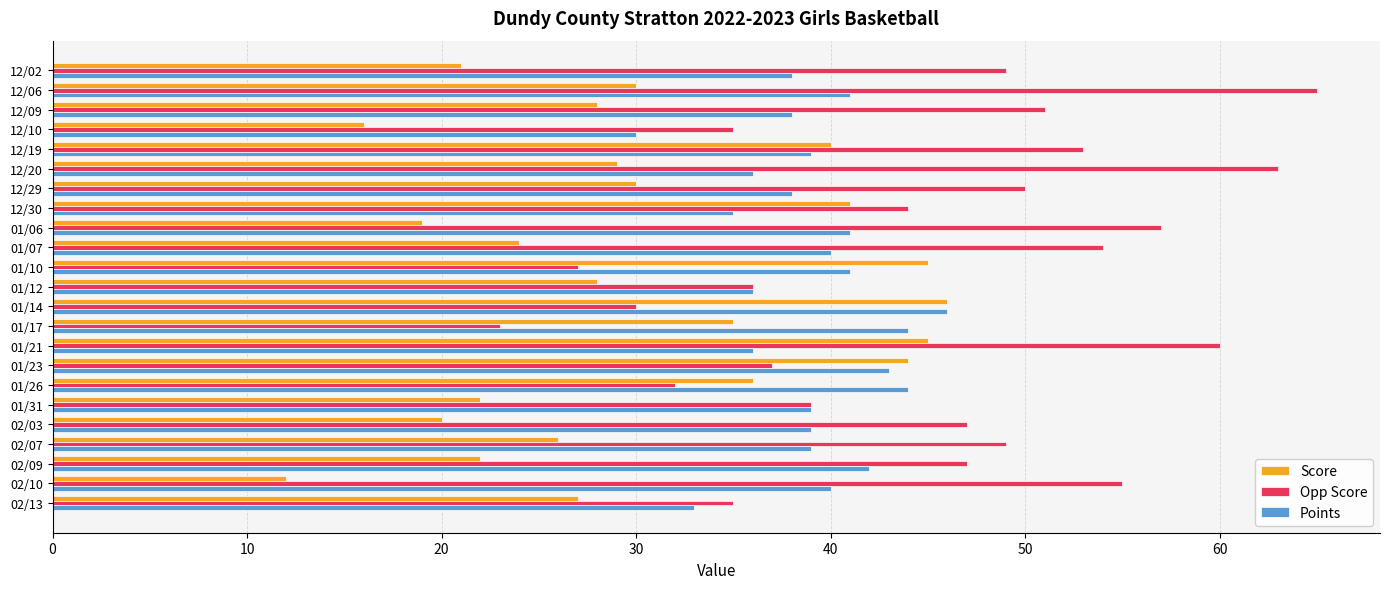

Is it true that Opp Score equals 55 at 02/10?

True